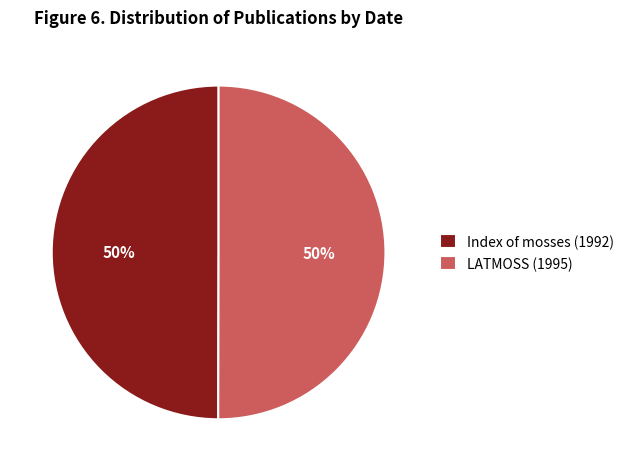

Is the sum of Index of mosses (1992) and LATMOSS (1995) greater than half?

Yes